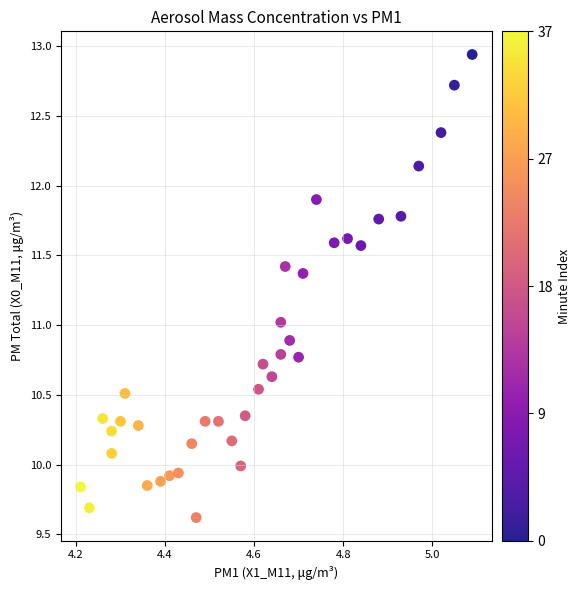

What is the range of Y values (max minus min)?

3.3